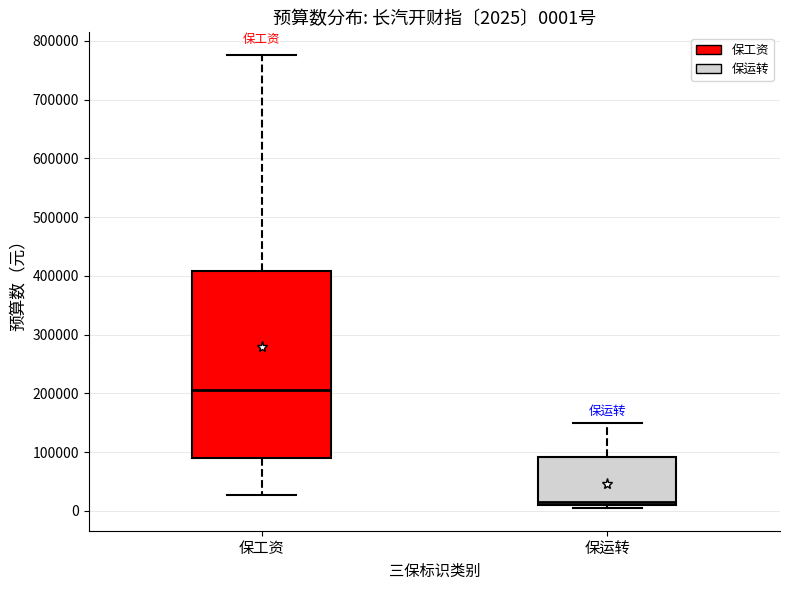

Comparing the boxes themselves (not the whiskers), which one is the tallest?

保工资